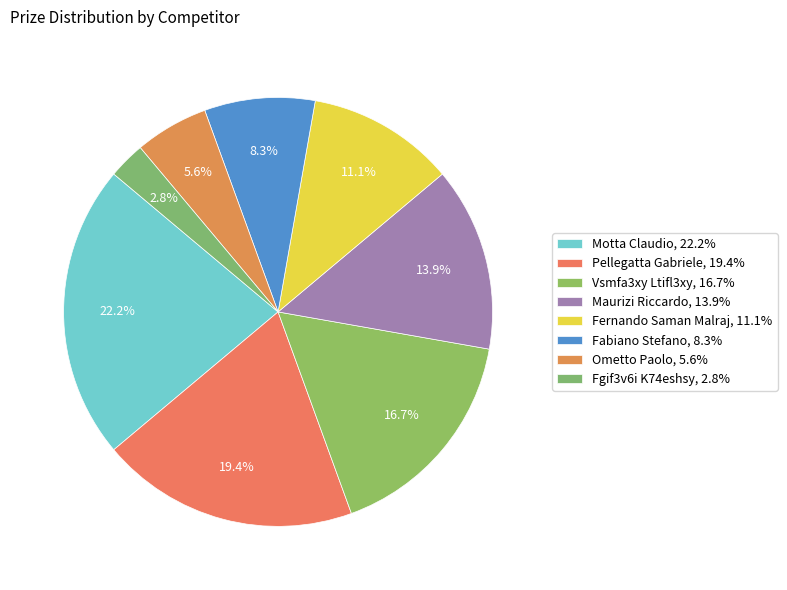

Count the number of slices in the pie.

8